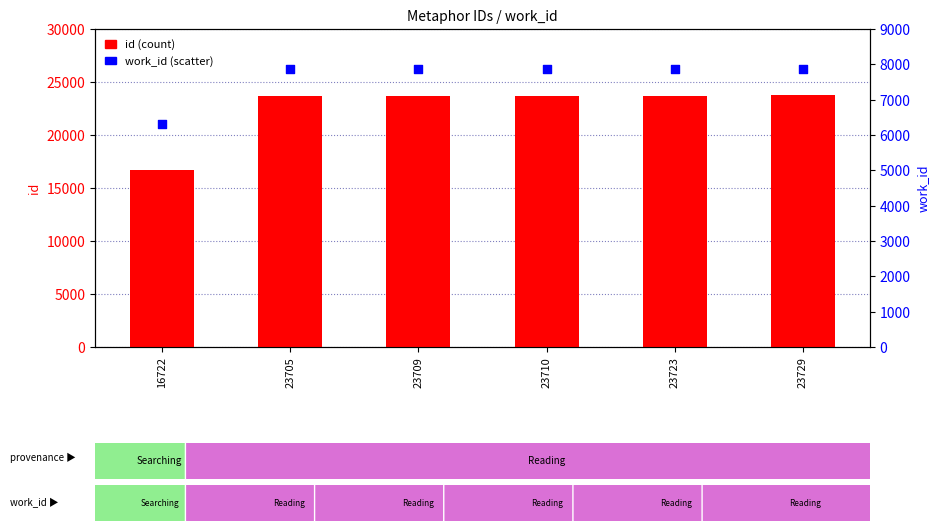

Which series reaches the maximum Y coordinate?

id